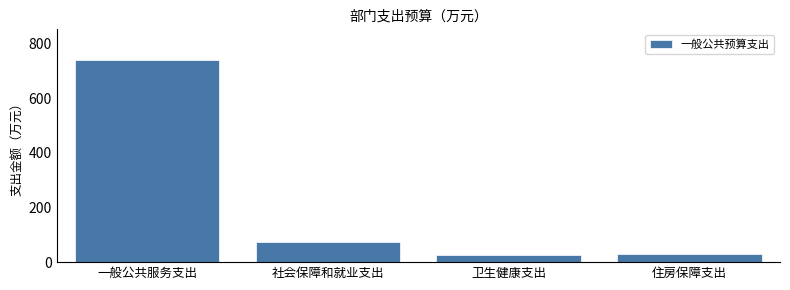

What is the smallest value displayed?

27.9